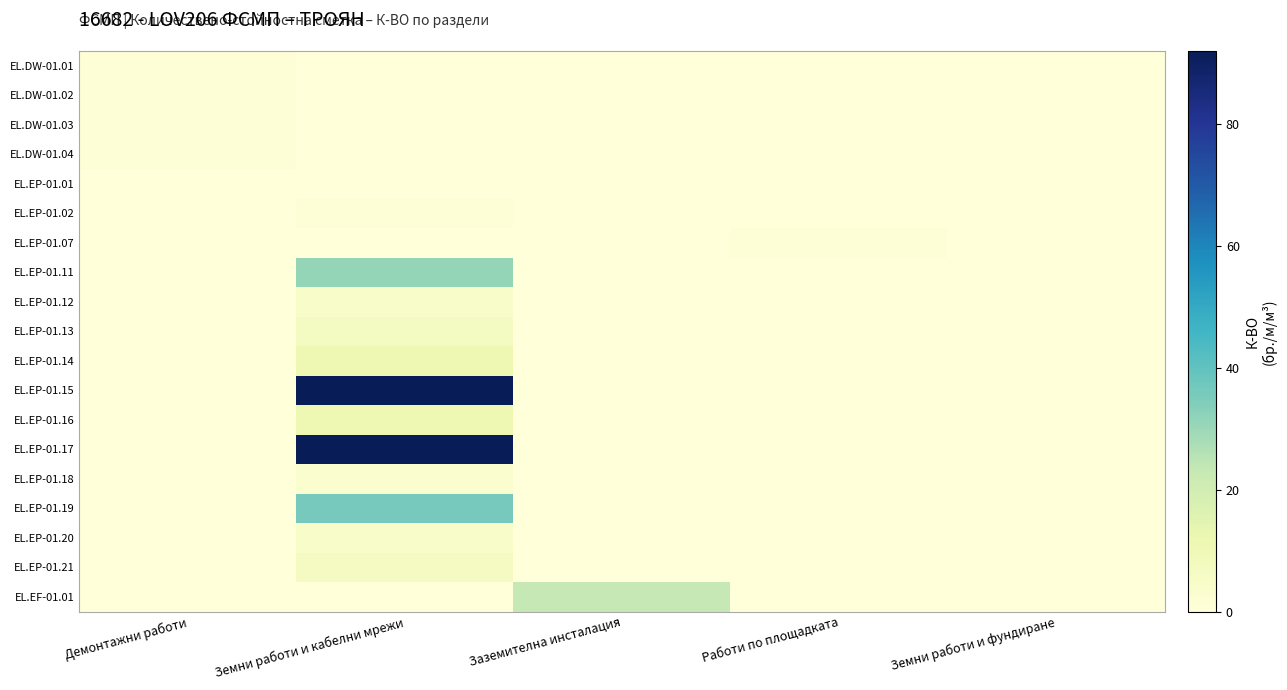

Which category has the lowest value across all series?

Земни работи и кабелни мрежи